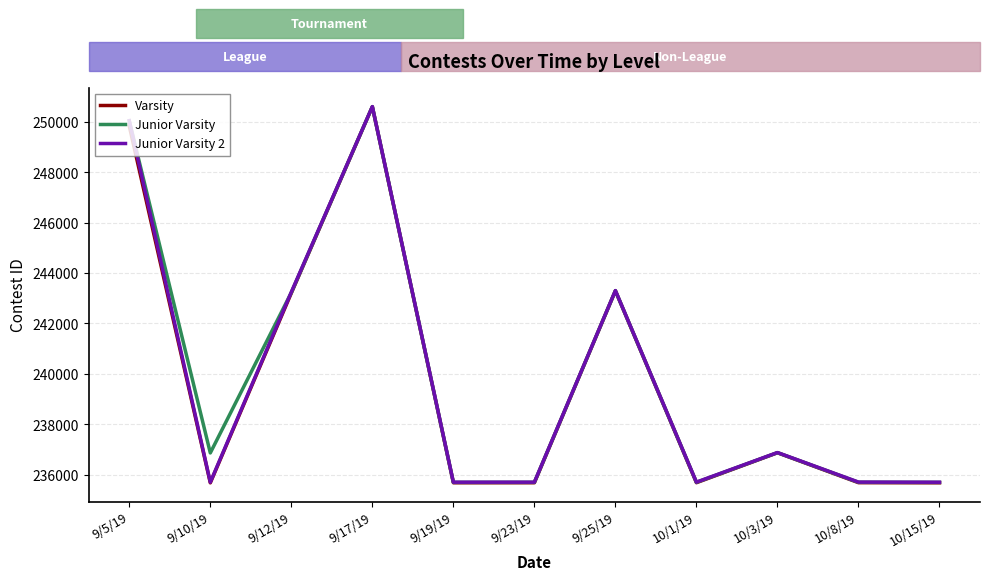

What is the greatest value displayed?

250602